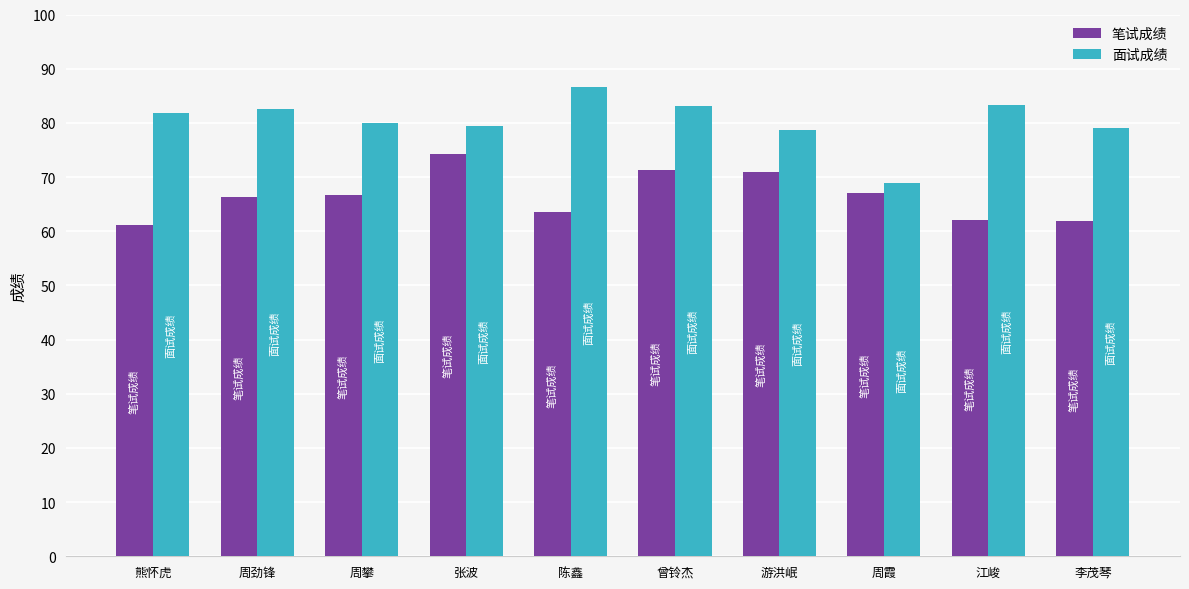

How many series are shown in this chart?

2